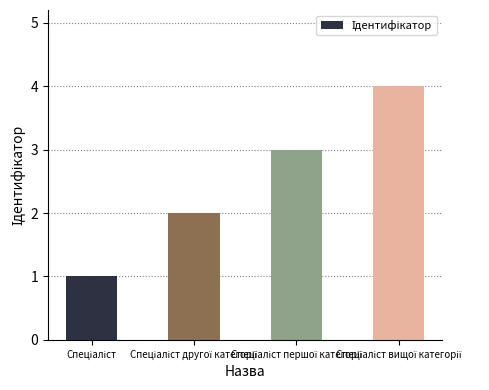

What is the greatest value displayed?

4